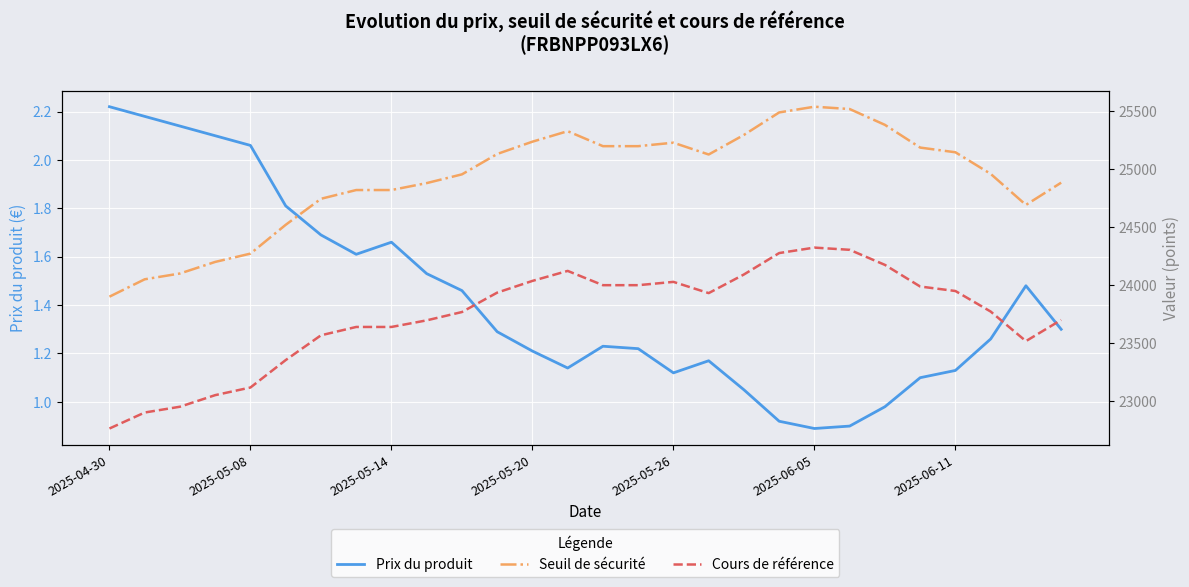

What position from the right is 2025-05-26?

12